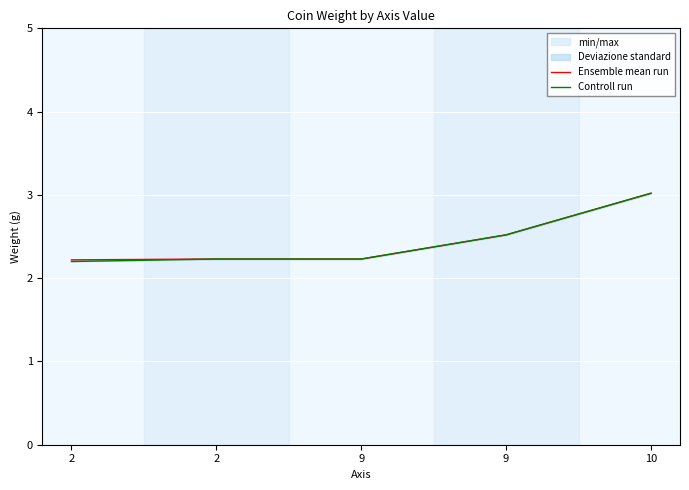

Is it true that Controll run equals 2.5 at 9?

True